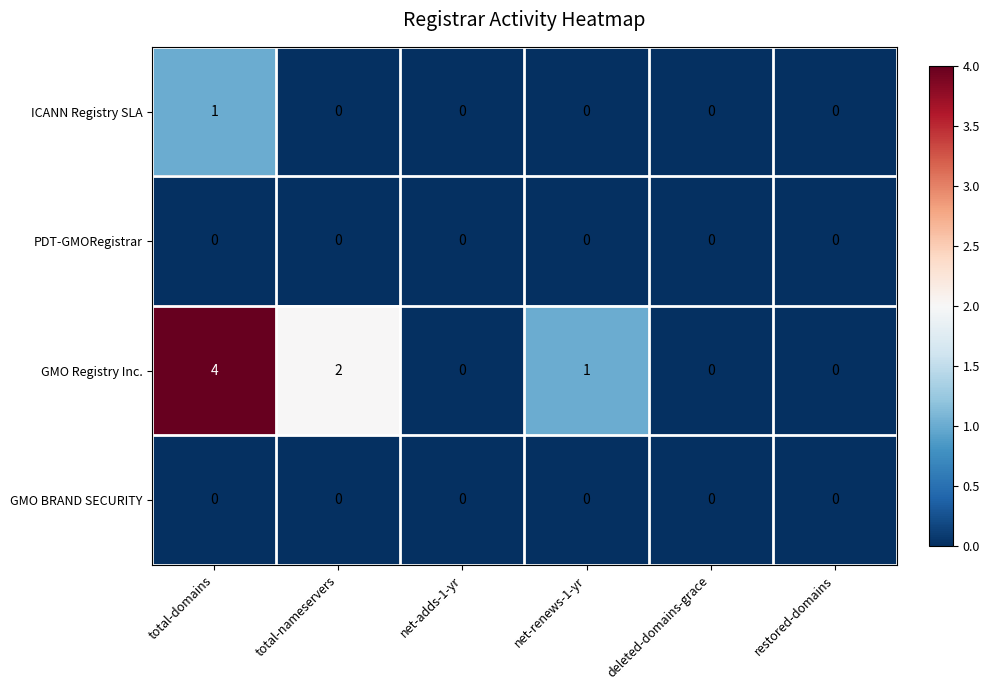

What is the total value across all series at total-domains?

5